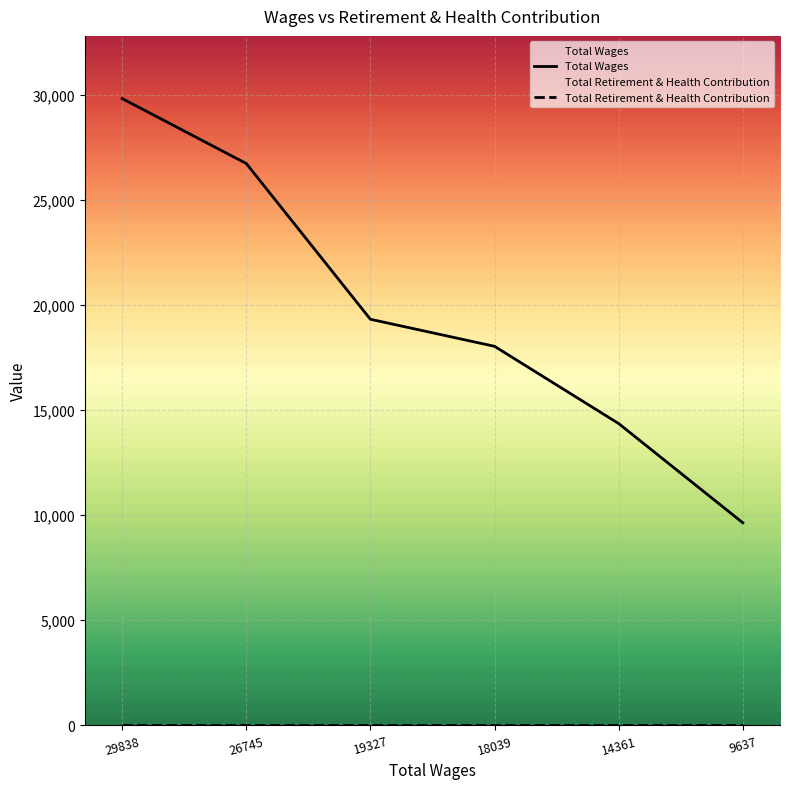

Reading right to left, transcribe all the data shown in this chart.

Total Wages: 9637=9637	14361=14361	18039=18039	19327=19327	26745=26745	29838=29838
Total Retirement & Health Contribution: 9637=0	14361=0	18039=0	19327=0	26745=0	29838=0